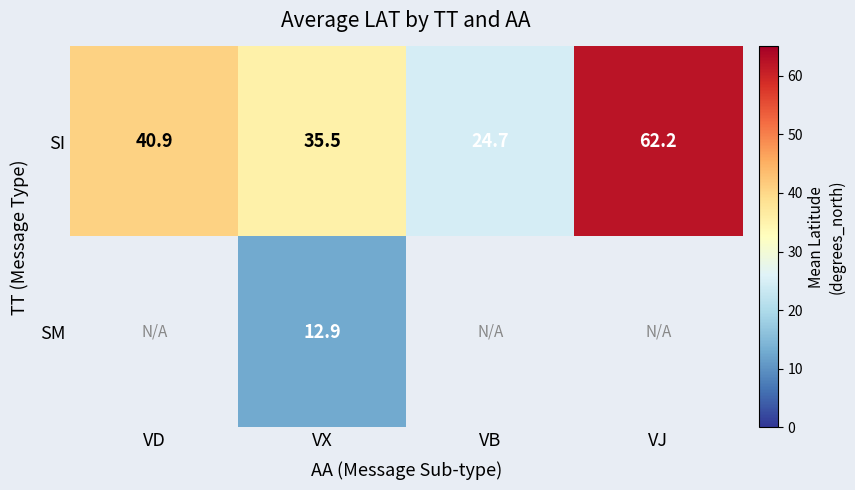

At which category is the sum across all series the highest?

VX